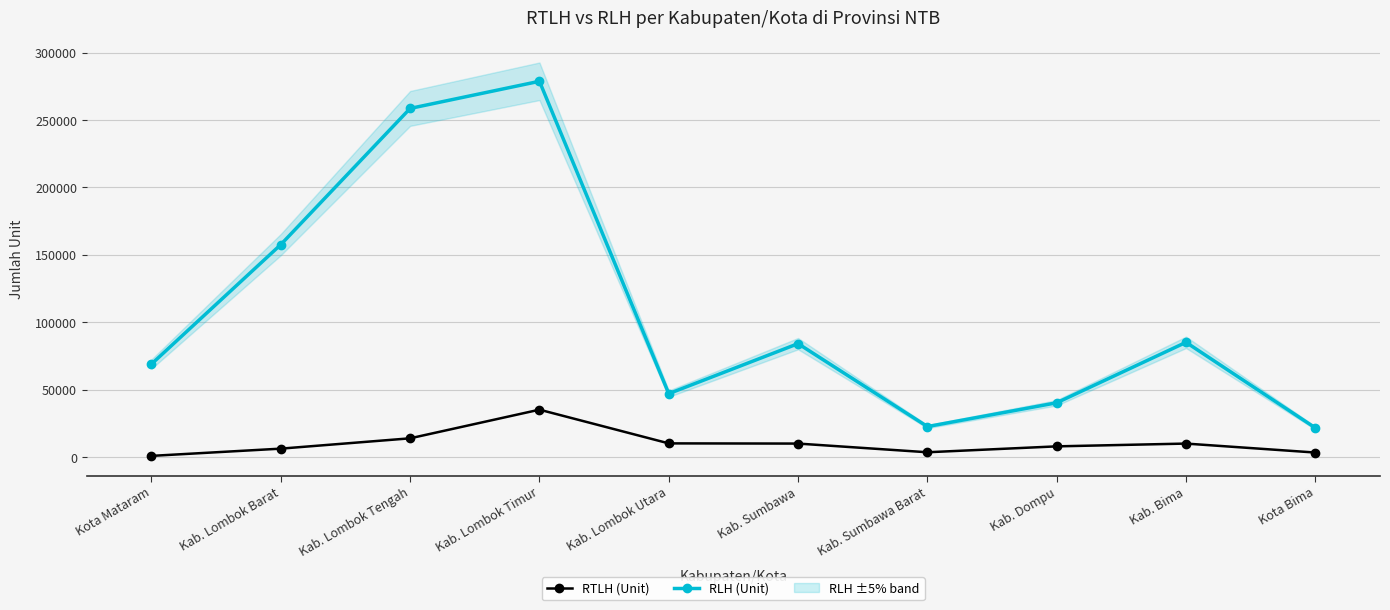

Where is the first local maximum for RTLH (Unit)?

Kab. Lombok Timur